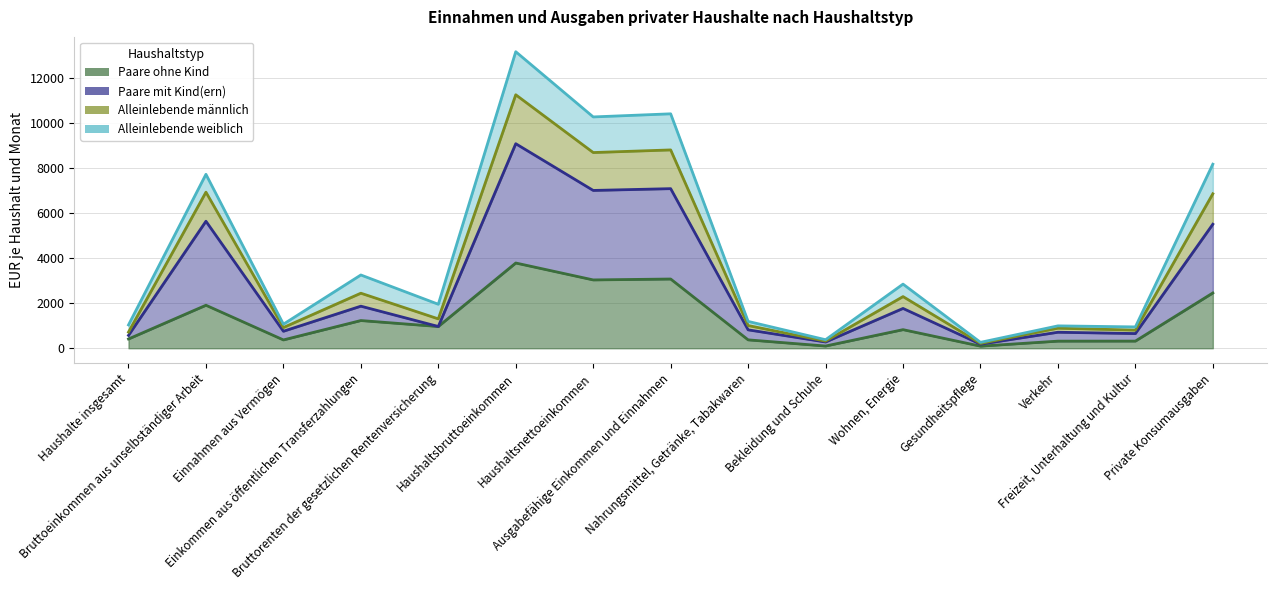

What is the label of the 15th point from the right?

Haushalte insgesamt